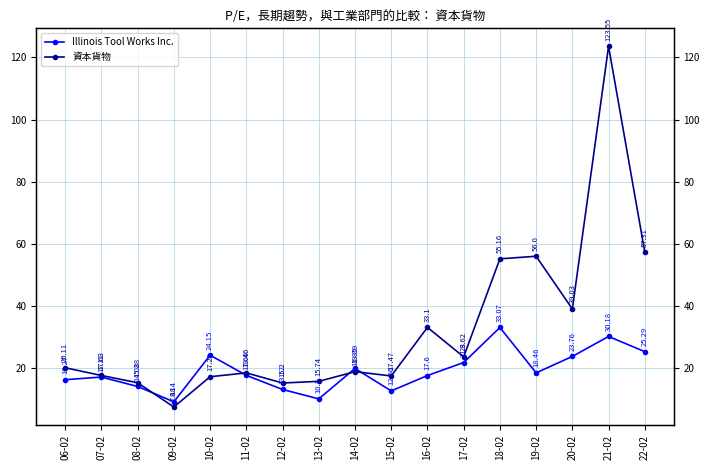

True or false: 資本貨物 has a value of 16.4 at 19-02.

False